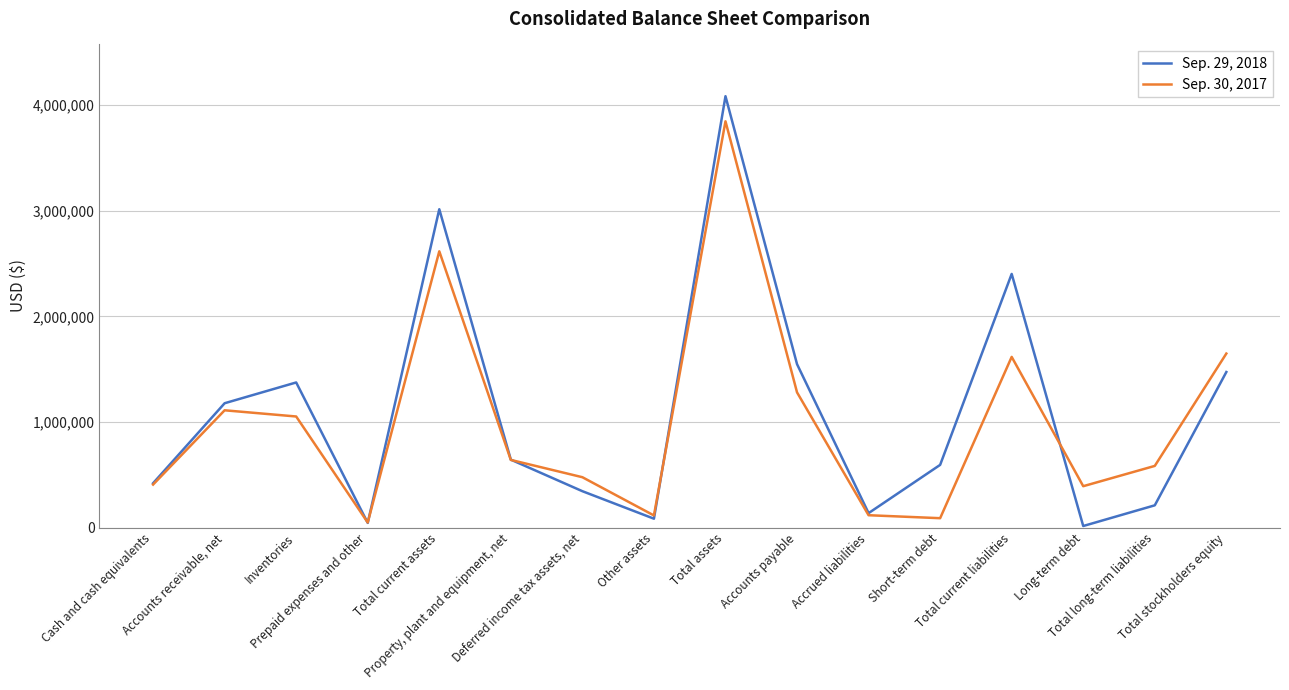

Which series has the largest range (max minus min)?

Sep. 29, 2018